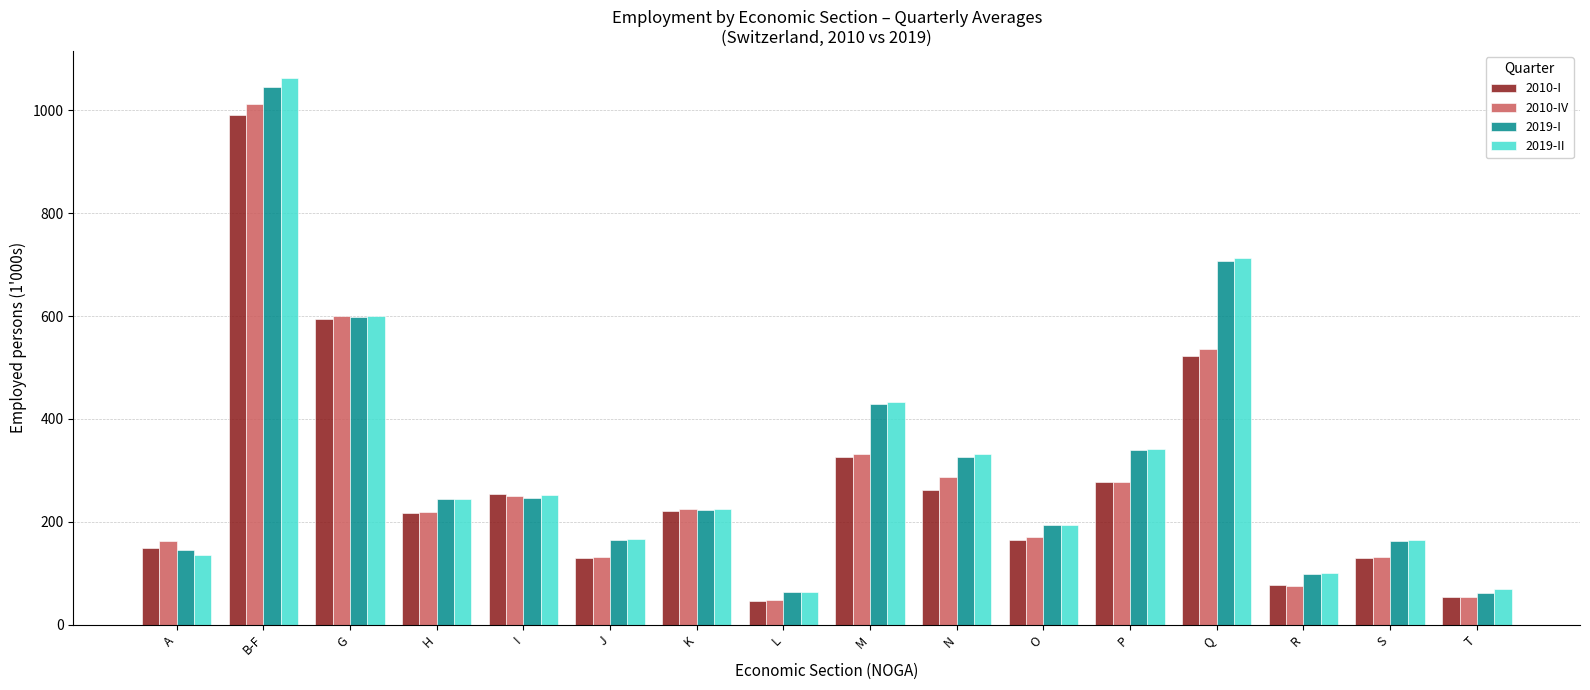

At how many categories does at least one series exceed 643?

2